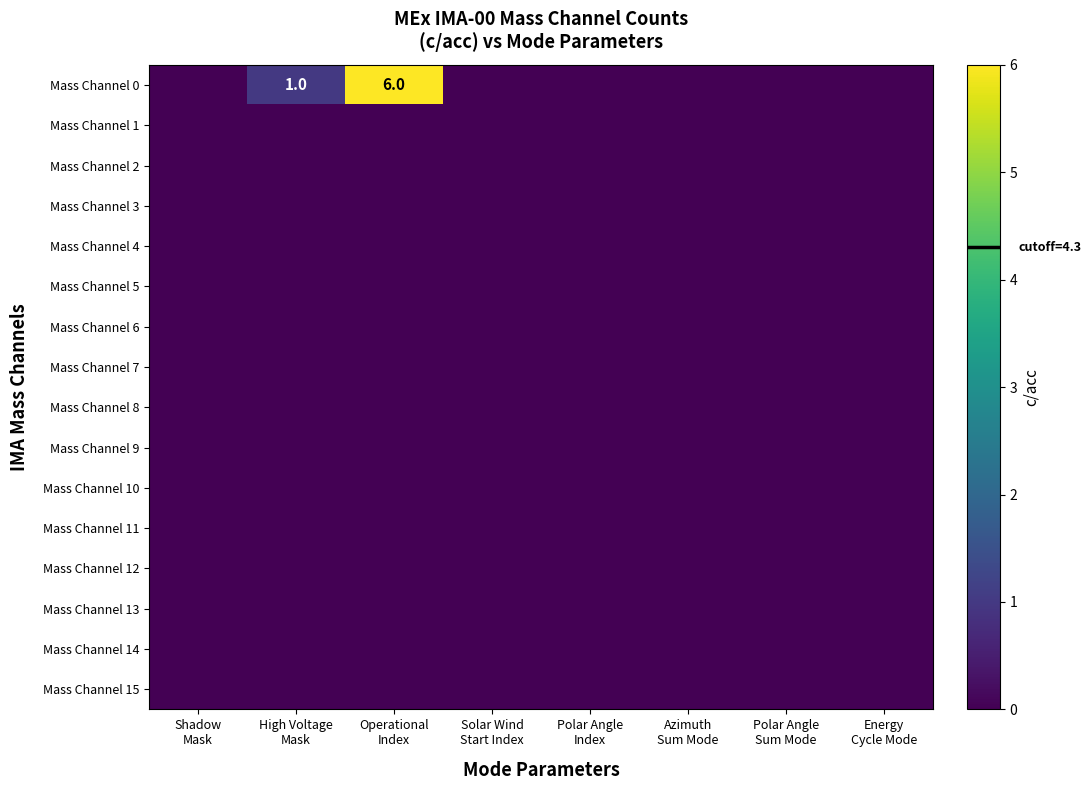

Which category has the highest value in the Mass Channel 4 series?

Shadow Mask